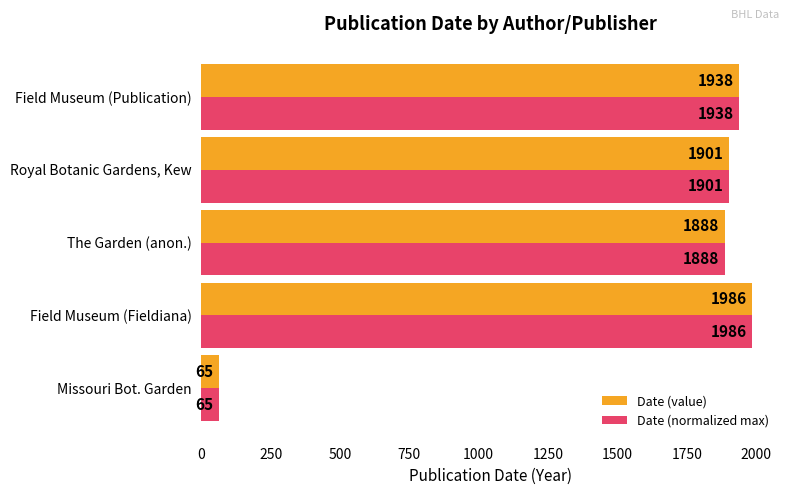

Which category has the lowest value in the Date (normalized max) series?

Missouri Bot. Garden